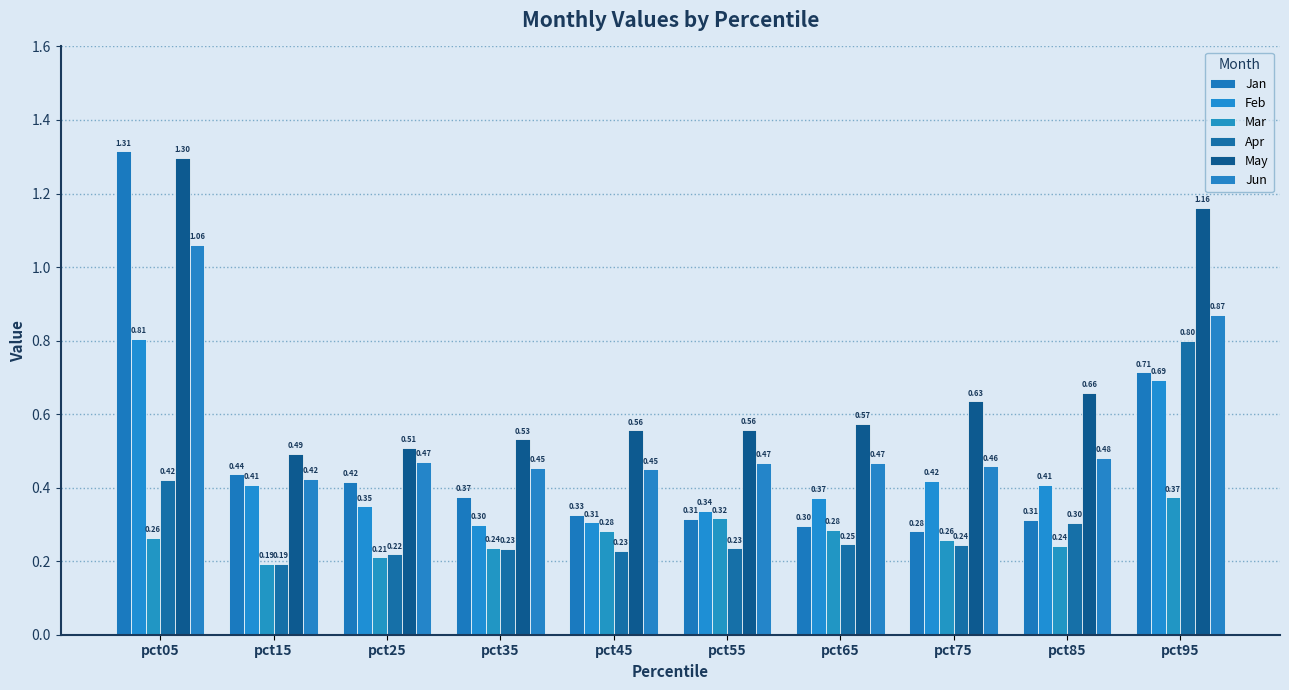

At which label is Jan closest to 0?

pct75